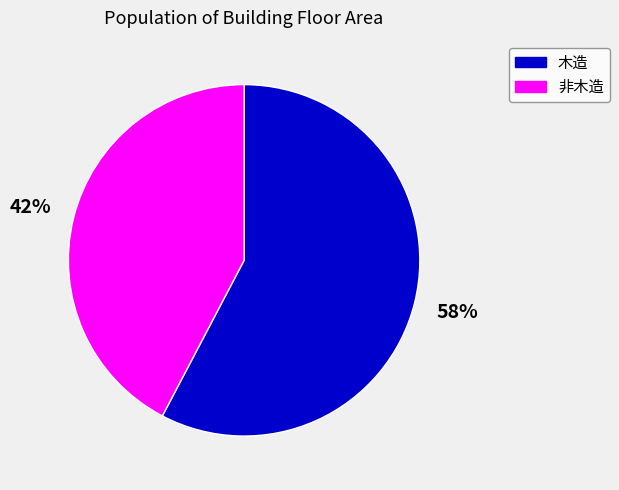

What is the smallest slice in the pie chart?

非木造